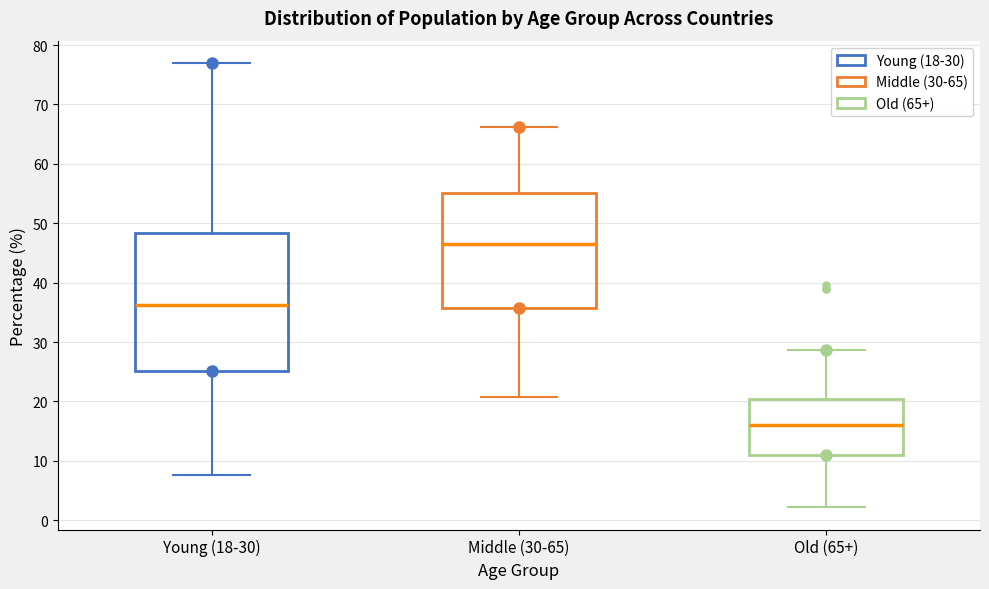

Comparing the boxes themselves (not the whiskers), which one is the tallest?

Young (18-30)